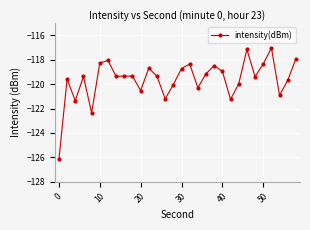

What is the greatest value displayed?

-117.0